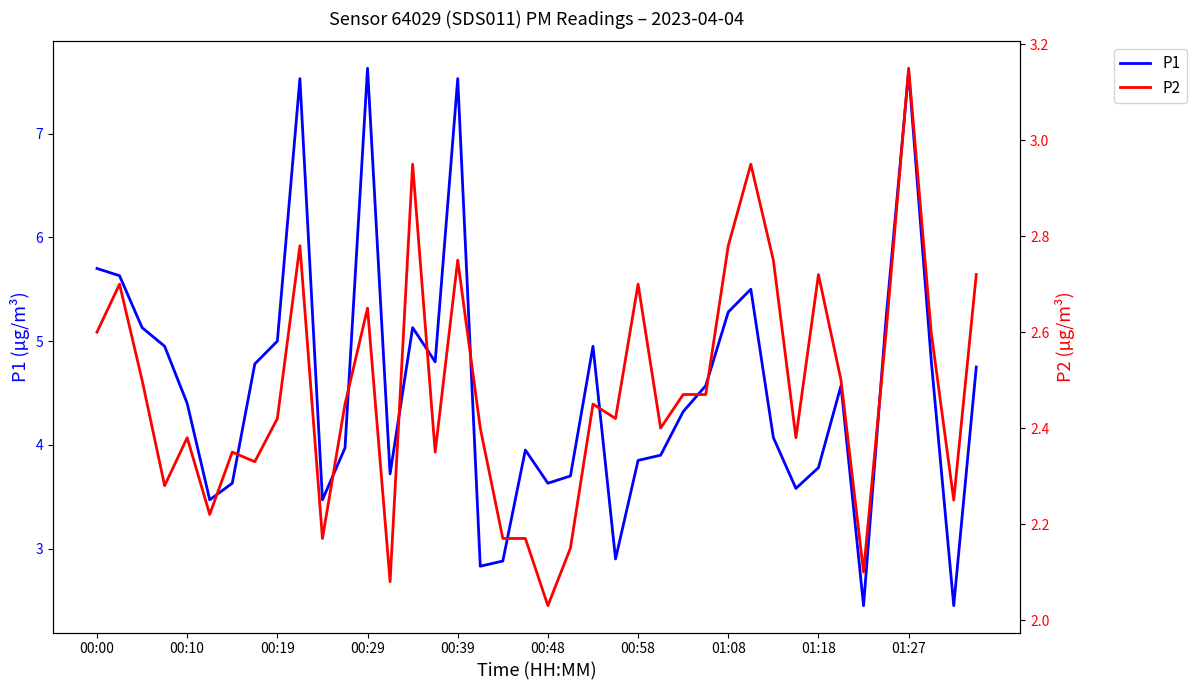

What is the highest value of the P1 series?

7.6